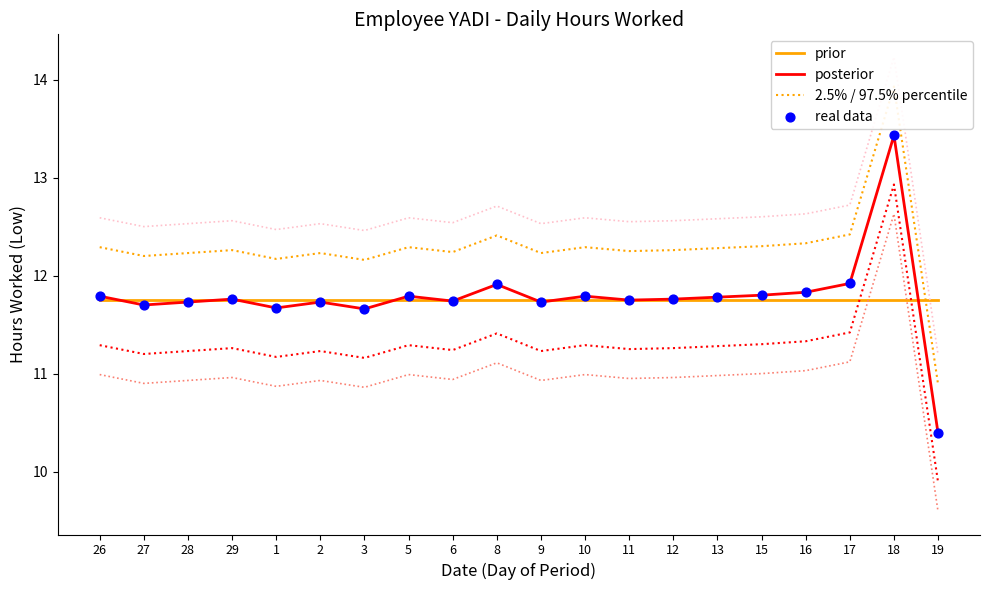

At which category is the sum across all series the highest?

18